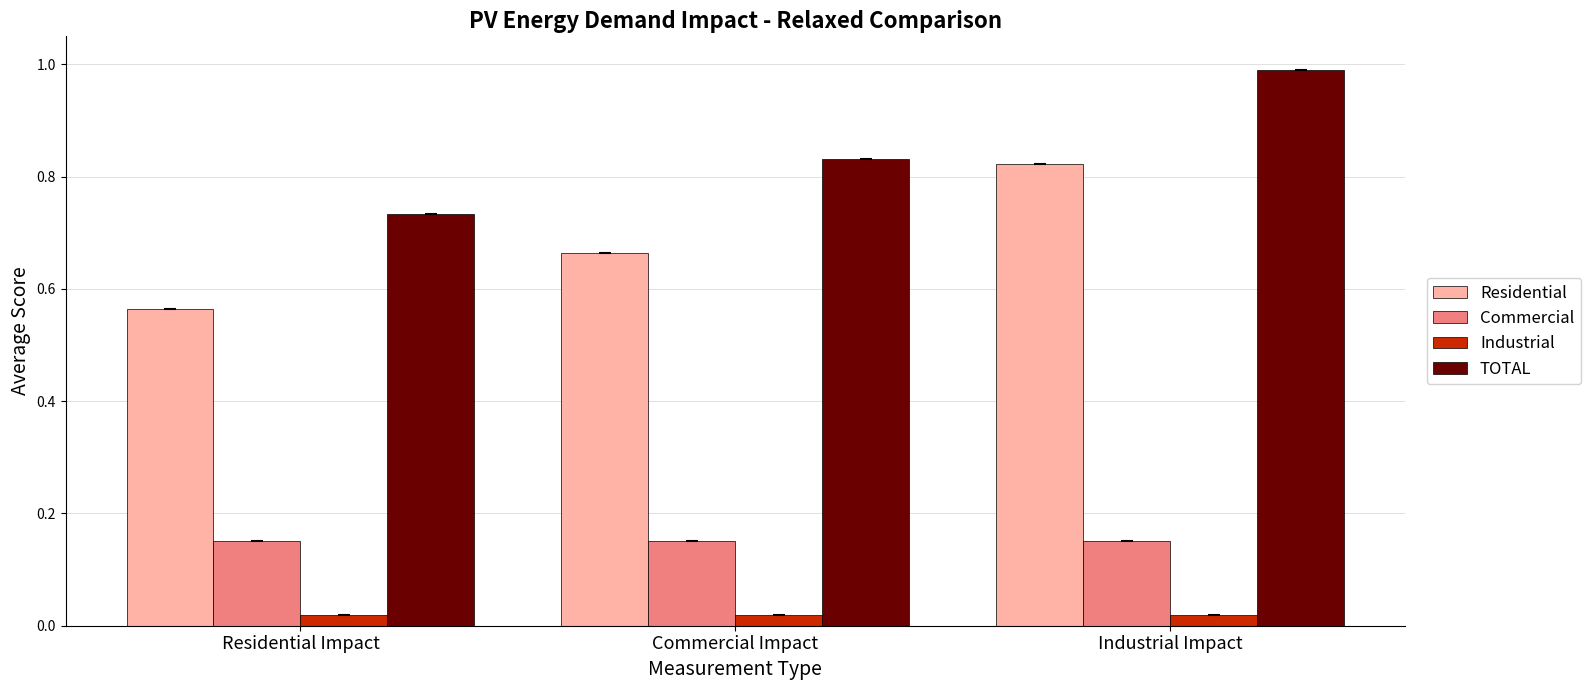

At which label does Residential reach its peak?

Industrial Impact